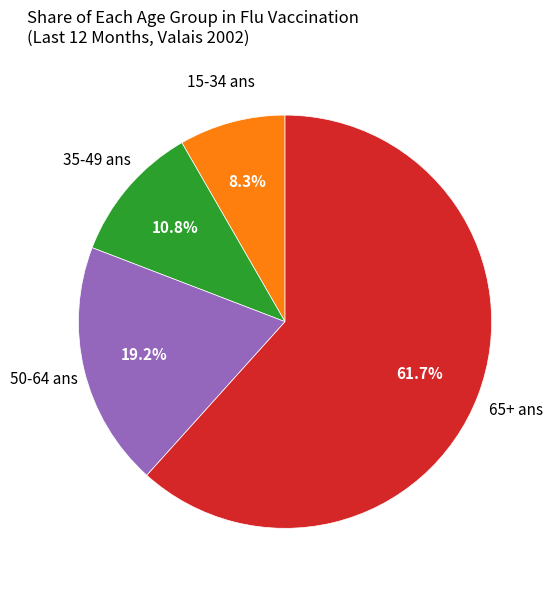

How many segments does this pie chart have?

4